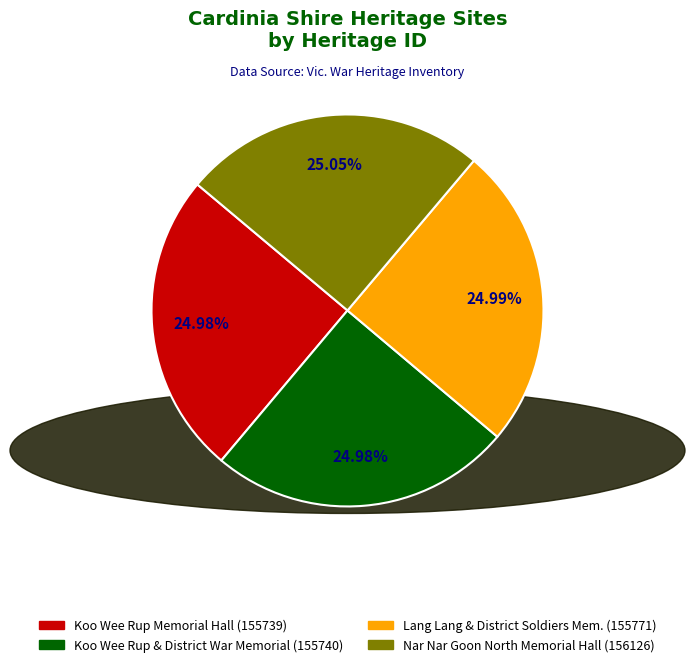

Is there a majority slice in this chart?

No